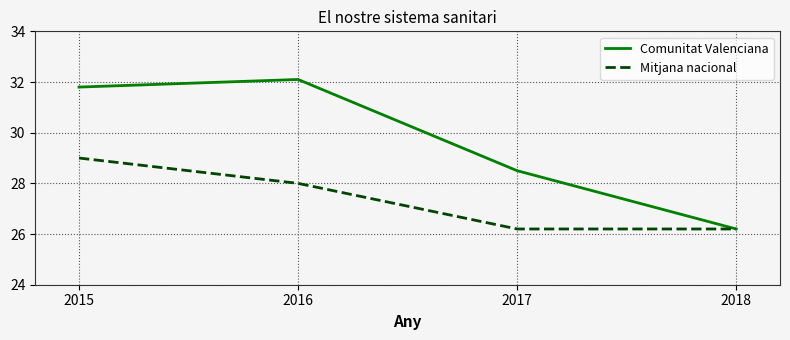

At which label does Mitjana nacional first exceed 28?

2015